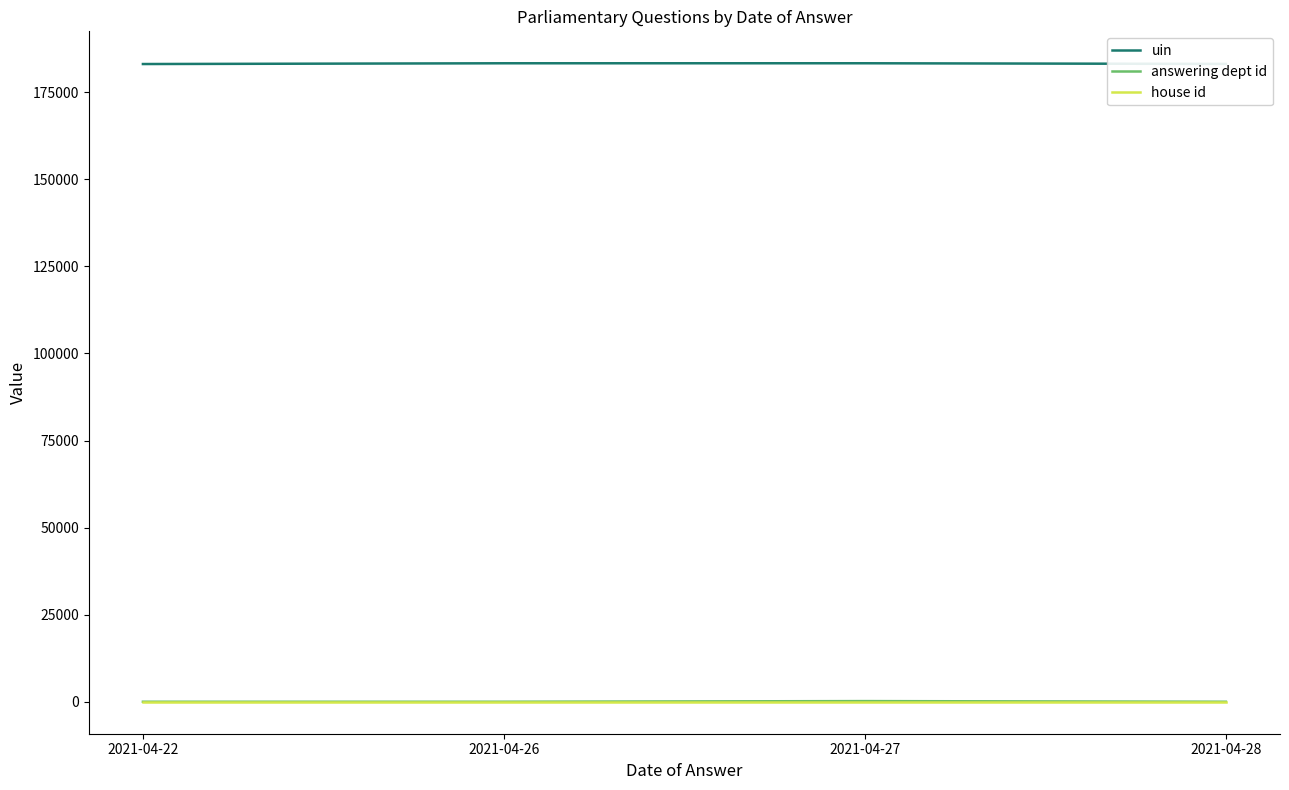

Is this an area chart (filled region under the line)?

No